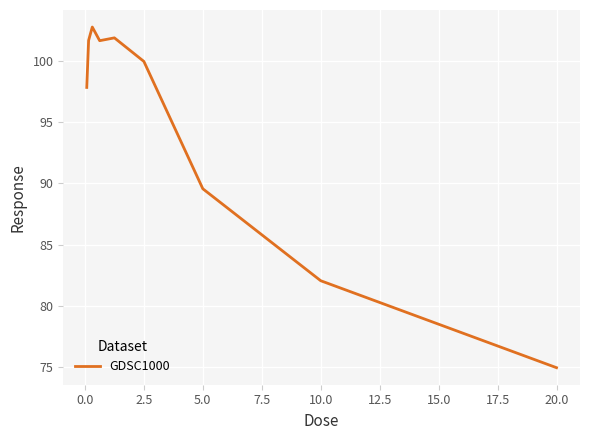

What is the greatest value displayed?

102.8